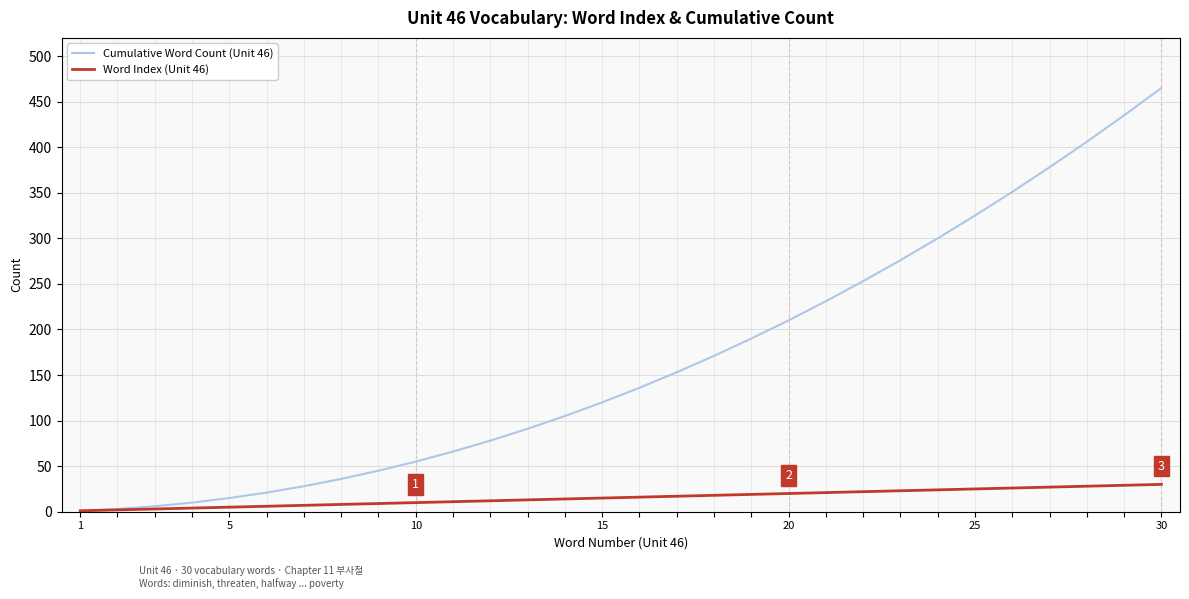

Rank the series by their maximum value, from lowest to highest.

Word Index (Unit 46), Cumulative Word Count (Unit 46)